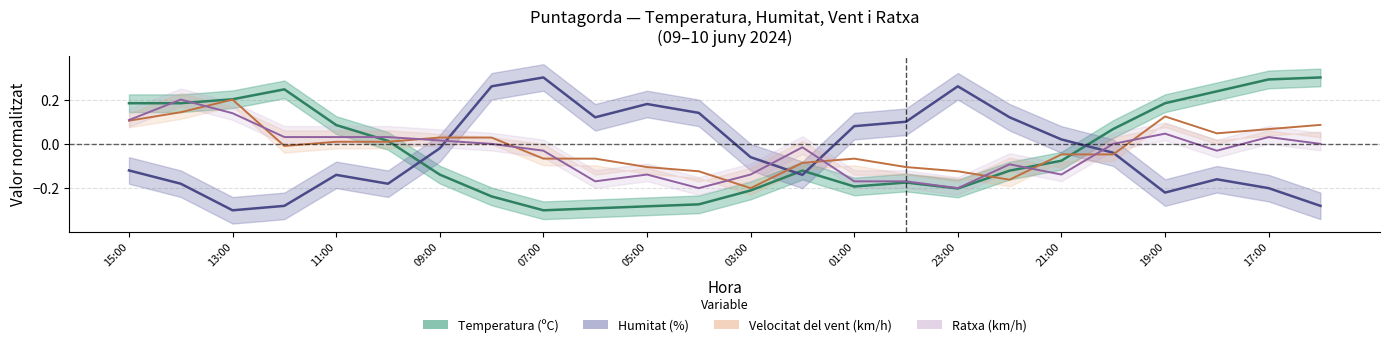

Which series has the largest range (max minus min)?

Temperatura (ºC)